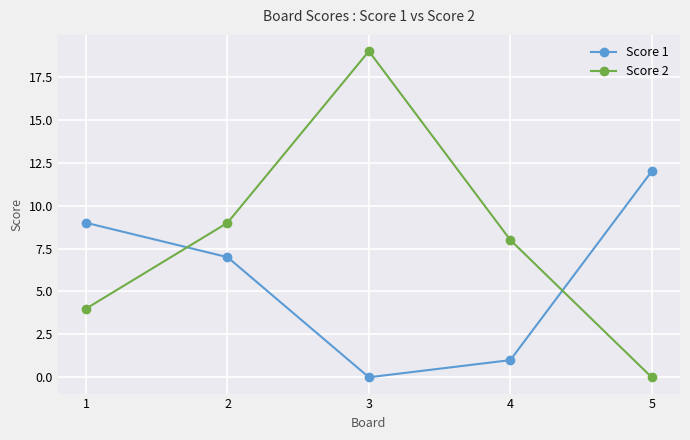

The value of Score 1 at 1 is 9. True or false?

True